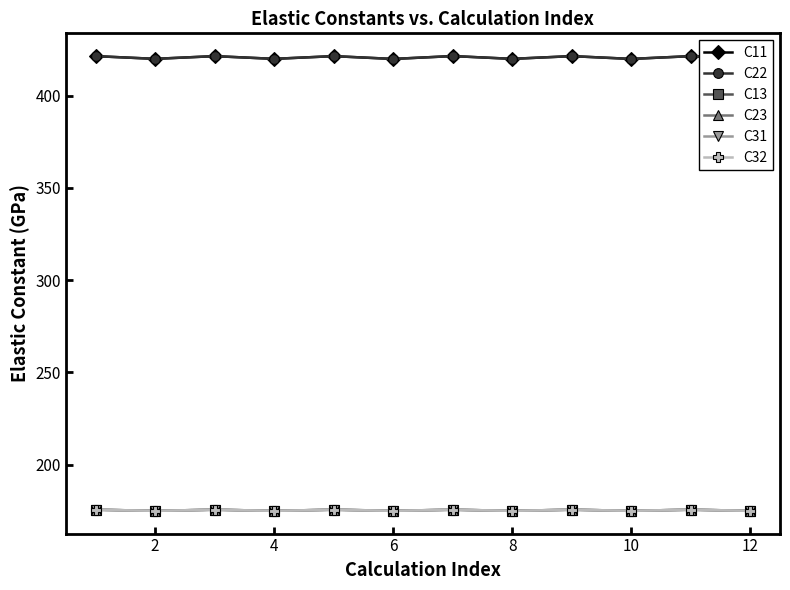

Is this an area chart (filled region under the line)?

No